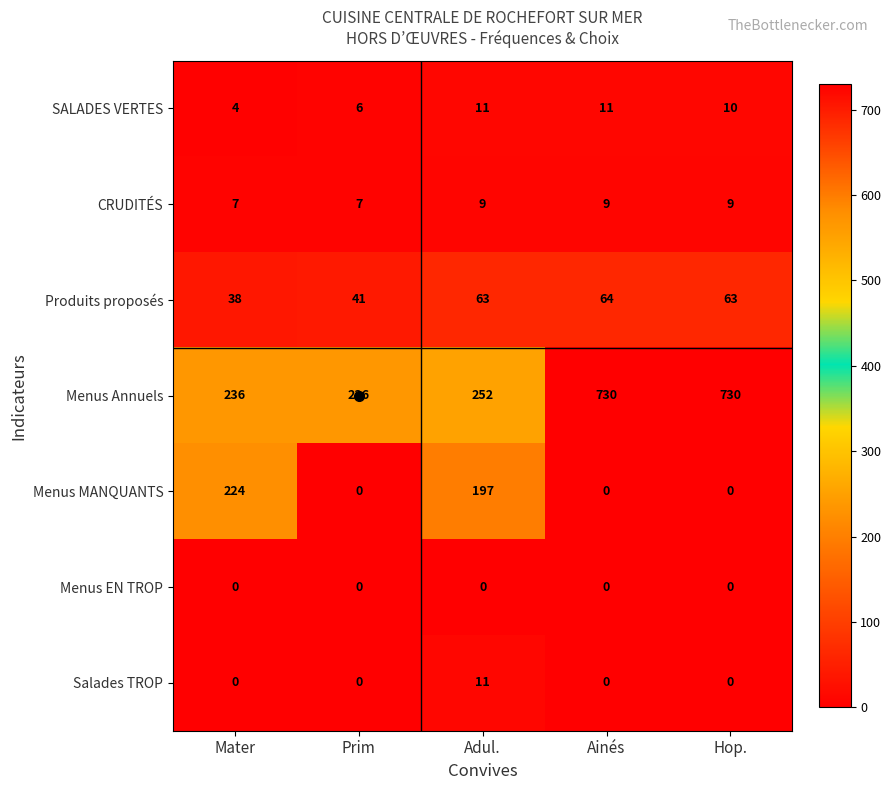

What is the sum of all Menus Annuels values?

2184